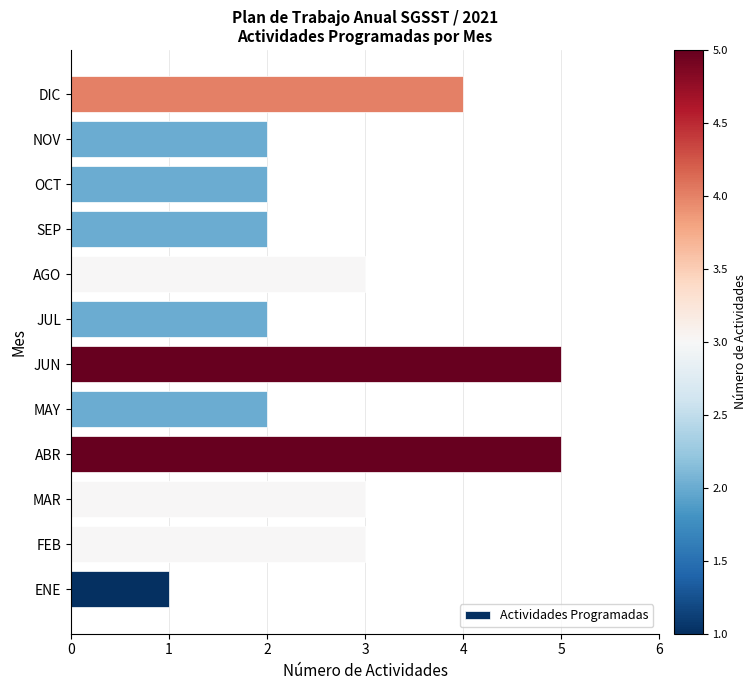

Reading top to bottom, transcribe all the data shown in this chart.

DIC=4	NOV=2	OCT=2	SEP=2	AGO=3	JUL=2	JUN=5	MAY=2	ABR=5	MAR=3	FEB=3	ENE=1